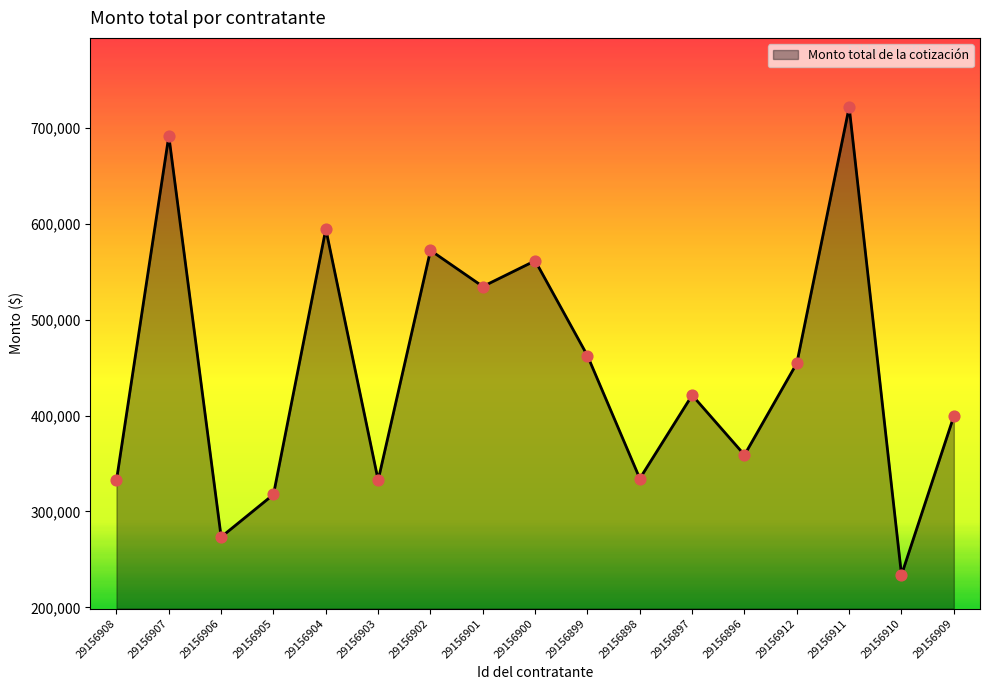

What is the change in value from 29156899 to 29156911?

+259254.2